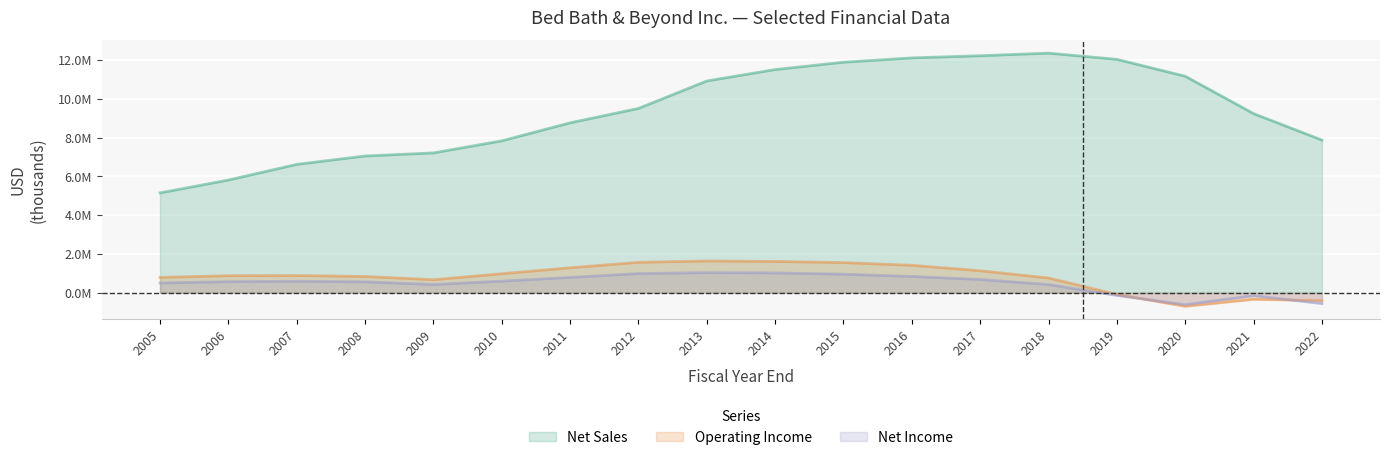

The Net Sales series shows 2521245 at 2014. True or false?

False